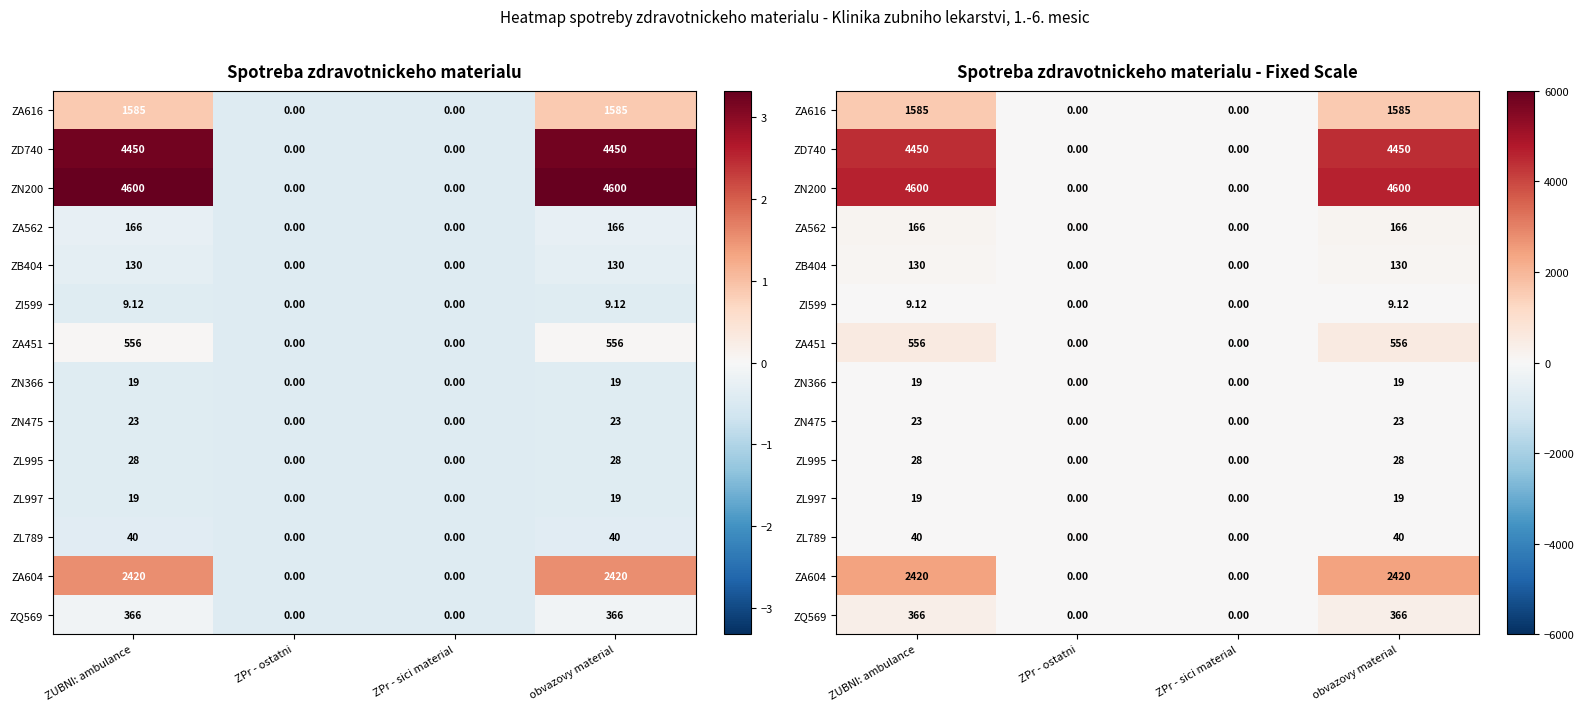

The ZN366 series shows -7.3 at ZPr - sici material. True or false?

False